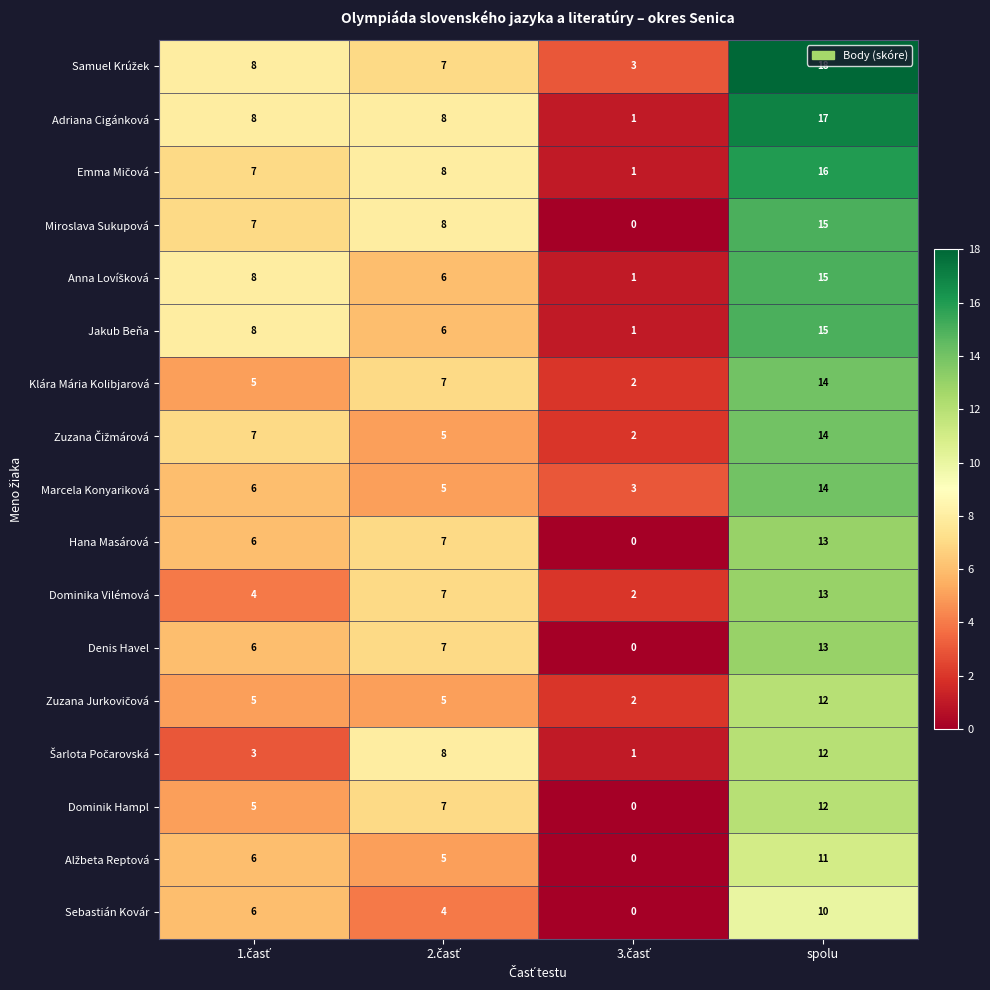

At which category is the sum across all series the highest?

spolu